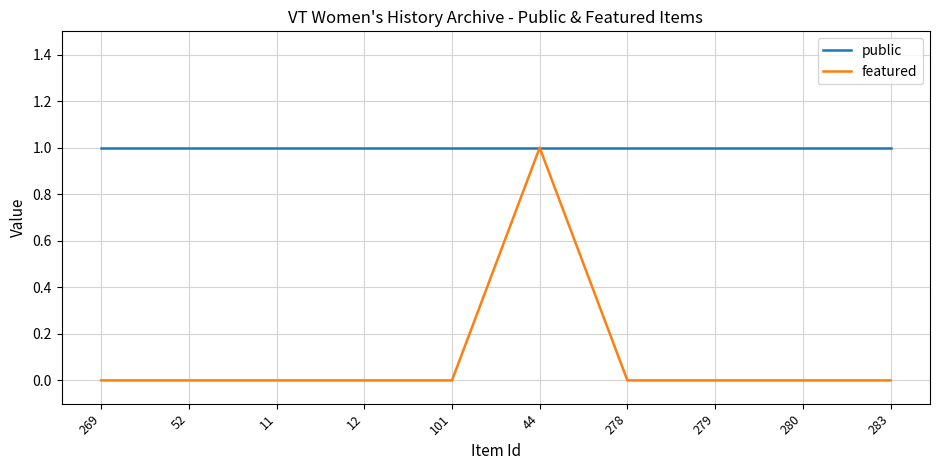

The public series shows 1 at 101. True or false?

True